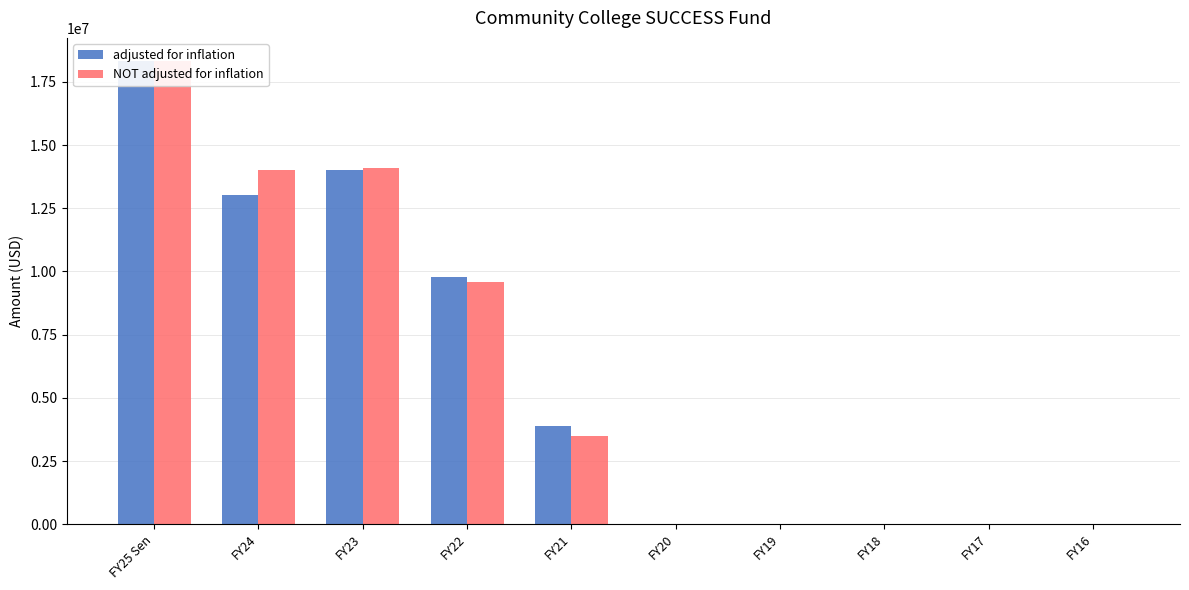

Reading right to left, extract all data points from this chart.

adjusted for inflation: 0	0	0	0	0	3900763	9798335	14013807	13034943	18322212
NOT adjusted for inflation: 0	0	0	0	0	3500000	9598871	14078917	14000000	18322212